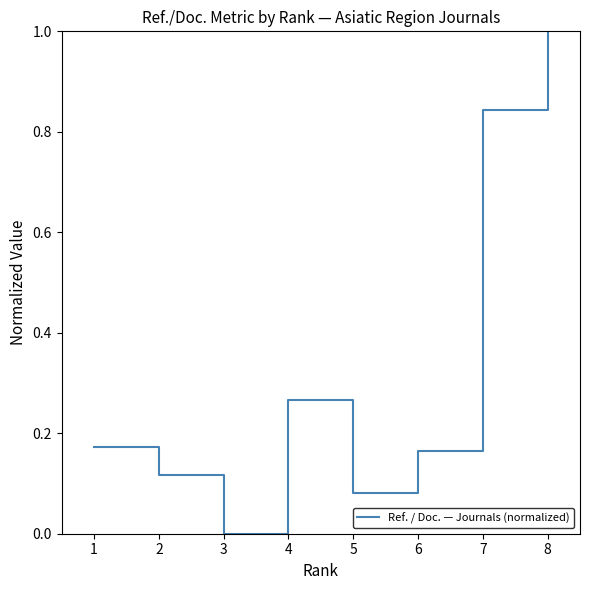

What is the greatest value displayed?

1.0